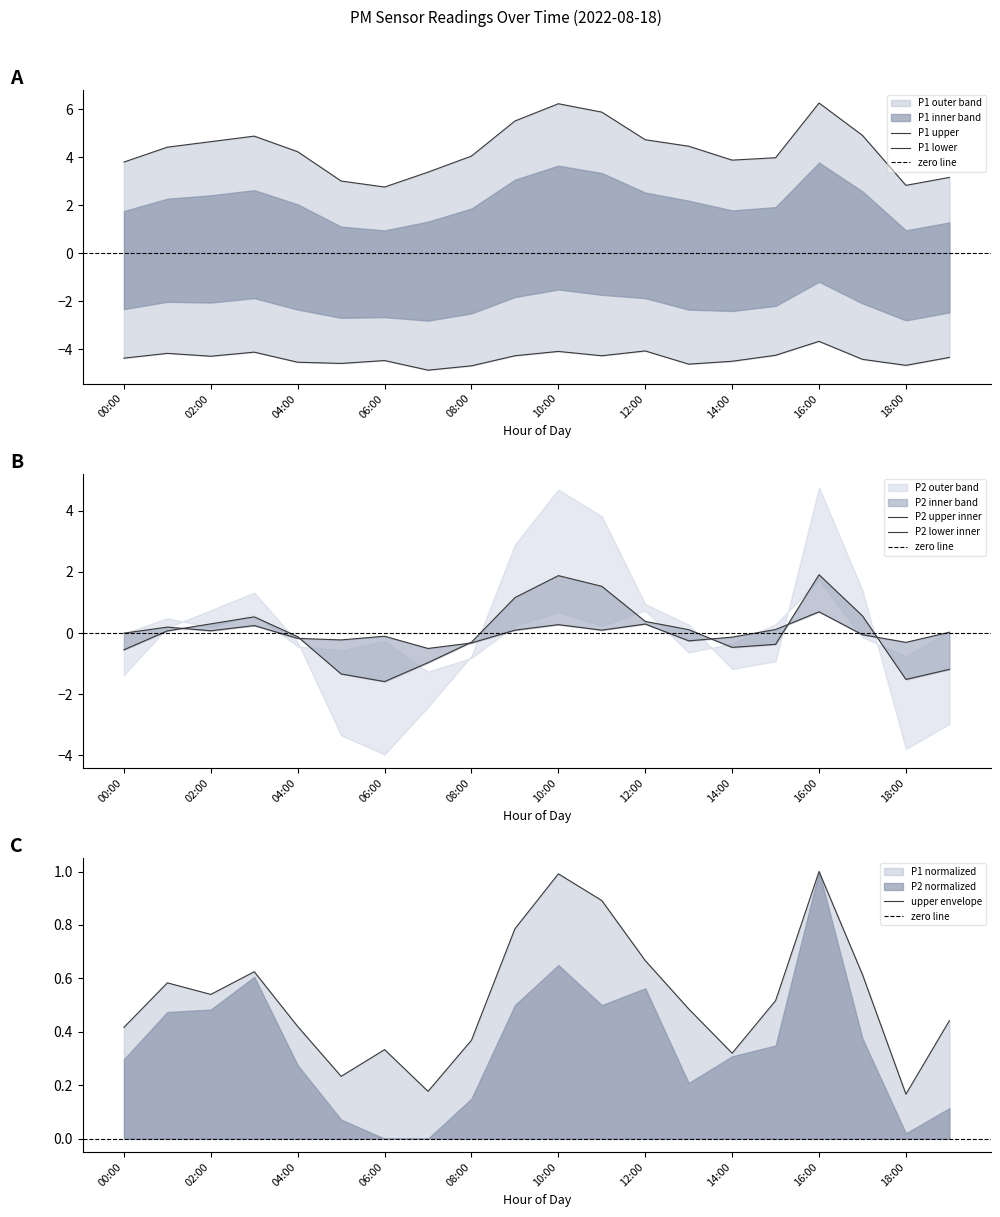

What position from the left is 12:00?

13